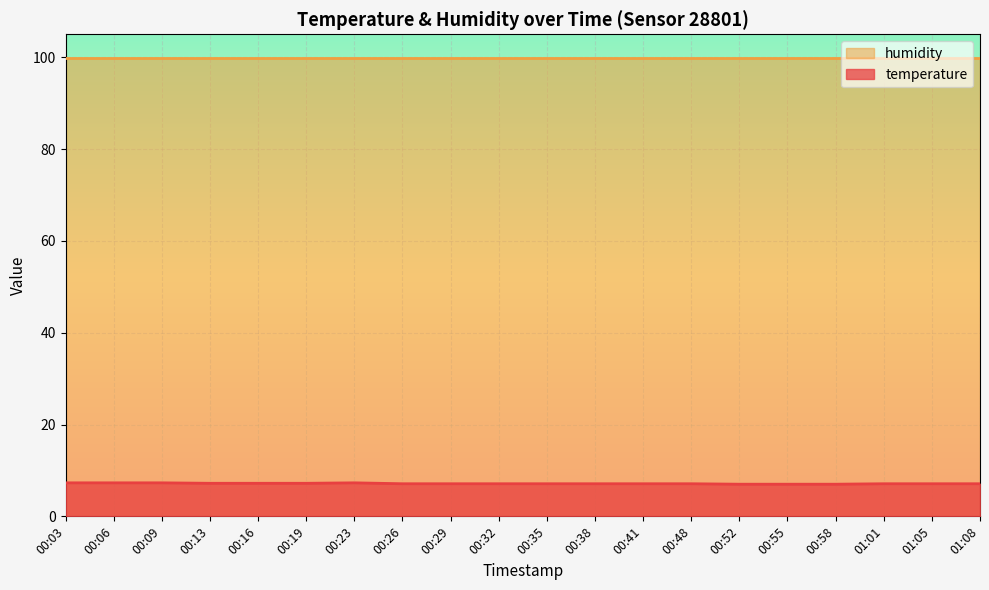

What is the label of the 11th point from the left?

00:35